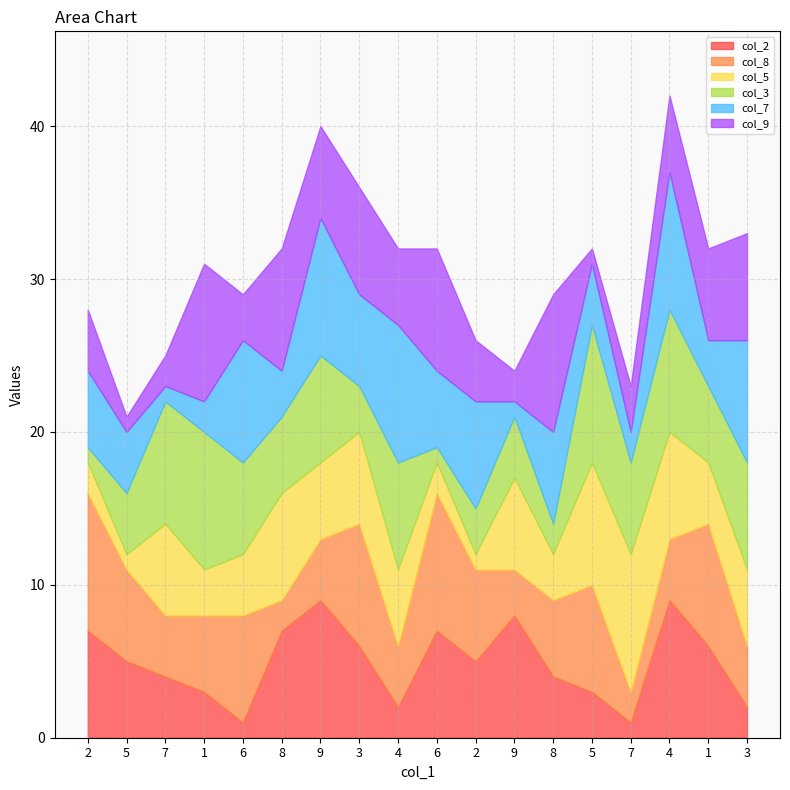

At which label does col_5 first exceed 5?

7